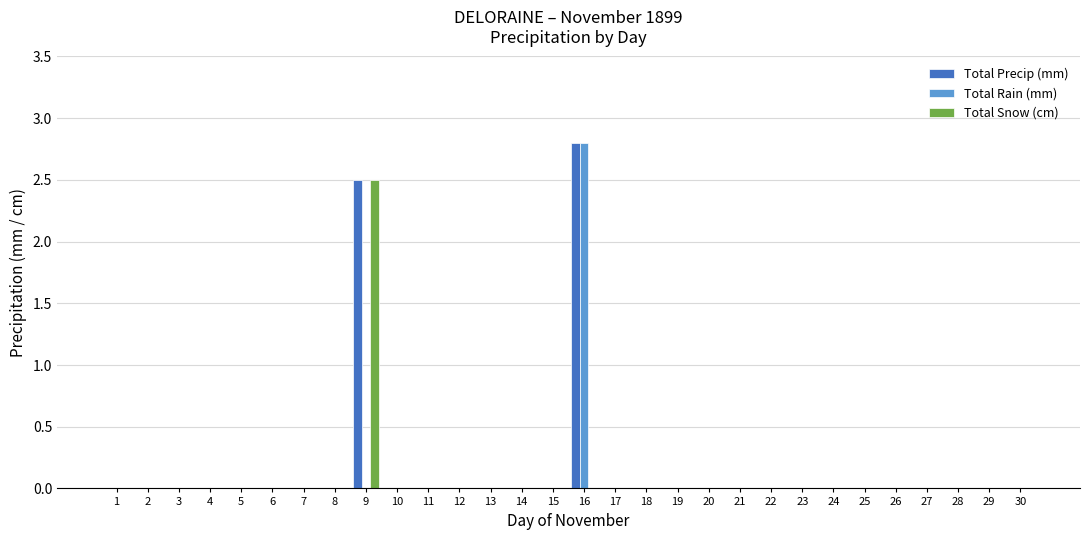

Reading left to right, what are all the values shown in this chart?

Total Precip (mm): 0.0	0.0	0.0	0.0	0.0	0.0	0.0	0.0	2.5	0.0	0.0	0.0	0.0	0.0	0.0	2.8	0.0	0.0	0.0	0.0	0.0	0.0	0.0	0.0	0.0	0.0	0.0	0.0	0.0	0.0
Total Rain (mm): 0.0	0.0	0.0	0.0	0.0	0.0	0.0	0.0	0.0	0.0	0.0	0.0	0.0	0.0	0.0	2.8	0.0	0.0	0.0	0.0	0.0	0.0	0.0	0.0	0.0	0.0	0.0	0.0	0.0	0.0
Total Snow (cm): 0.0	0.0	0.0	0.0	0.0	0.0	0.0	0.0	2.5	0.0	0.0	0.0	0.0	0.0	0.0	0.0	0.0	0.0	0.0	0.0	0.0	0.0	0.0	0.0	0.0	0.0	0.0	0.0	0.0	0.0